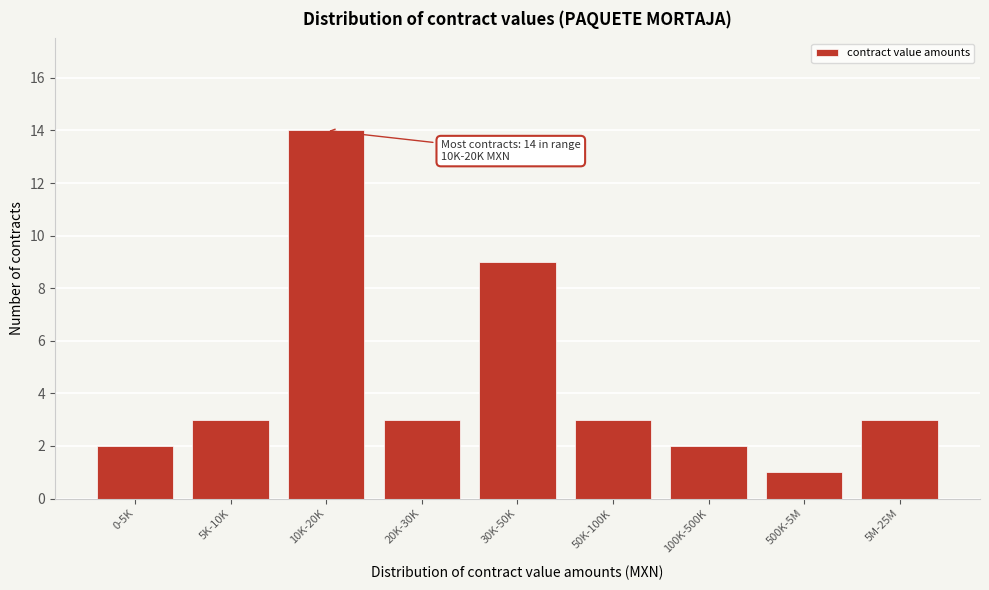

Reading right to left, extract all data points from this chart.

5M-25M=3	500K-5M=1	100K-500K=2	50K-100K=3	30K-50K=9	20K-30K=3	10K-20K=14	5K-10K=3	0-5K=2